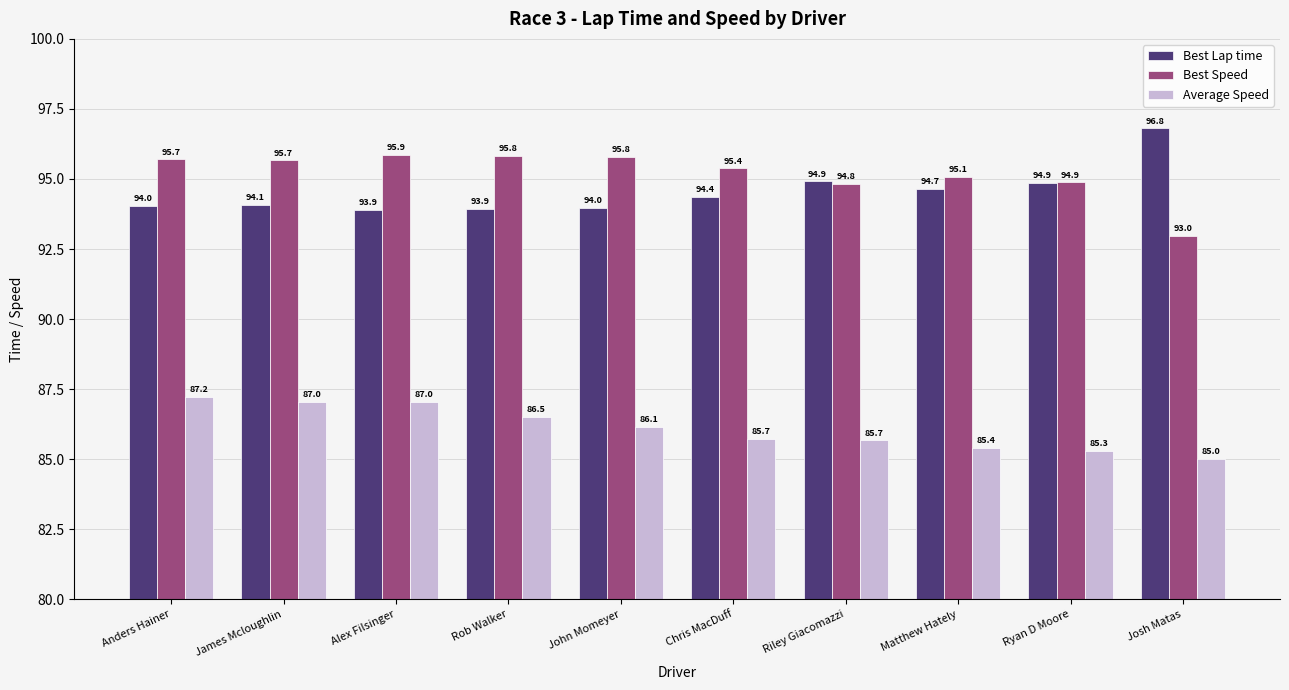

The value of Best Lap time at Chris MacDuff is 94.4. True or false?

True